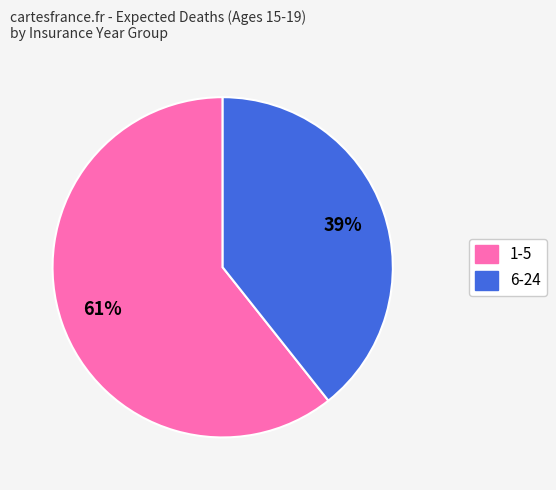

To the nearest percent, what is the combined percentage of 6-24 and 1-5?

100%